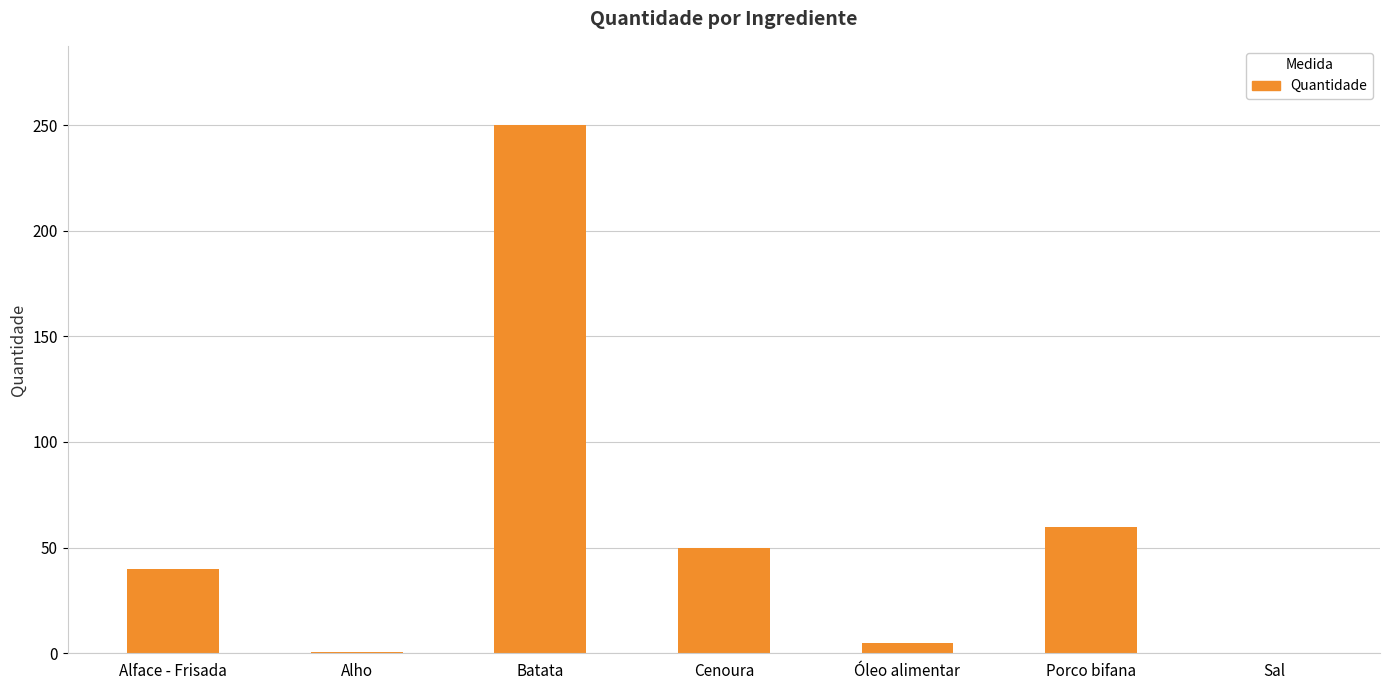

At which category does the chart reach its peak across all series?

Batata